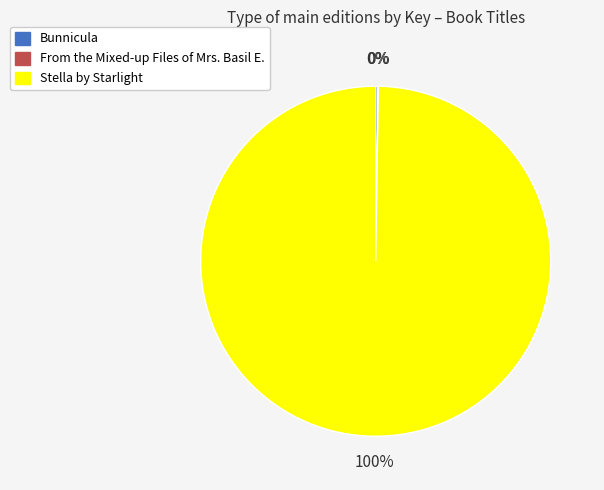

Which category has the biggest portion of the pie?

Stella by Starlight